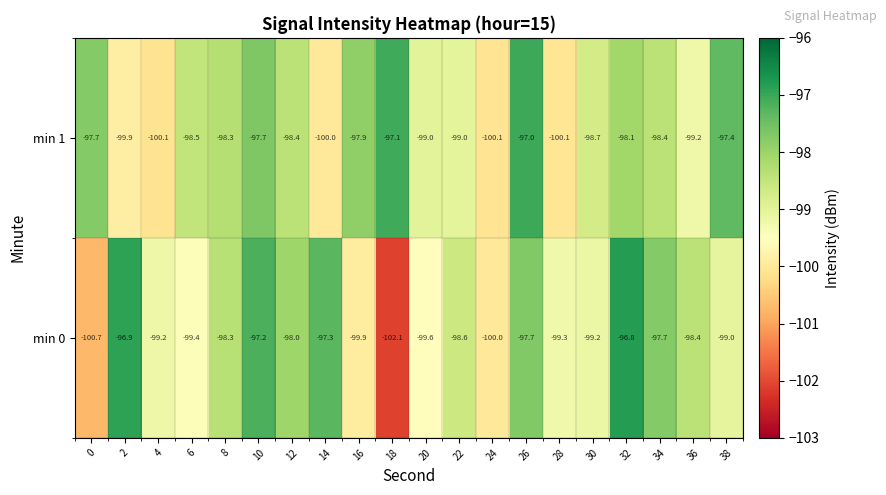

What is the greatest value displayed?

-96.8